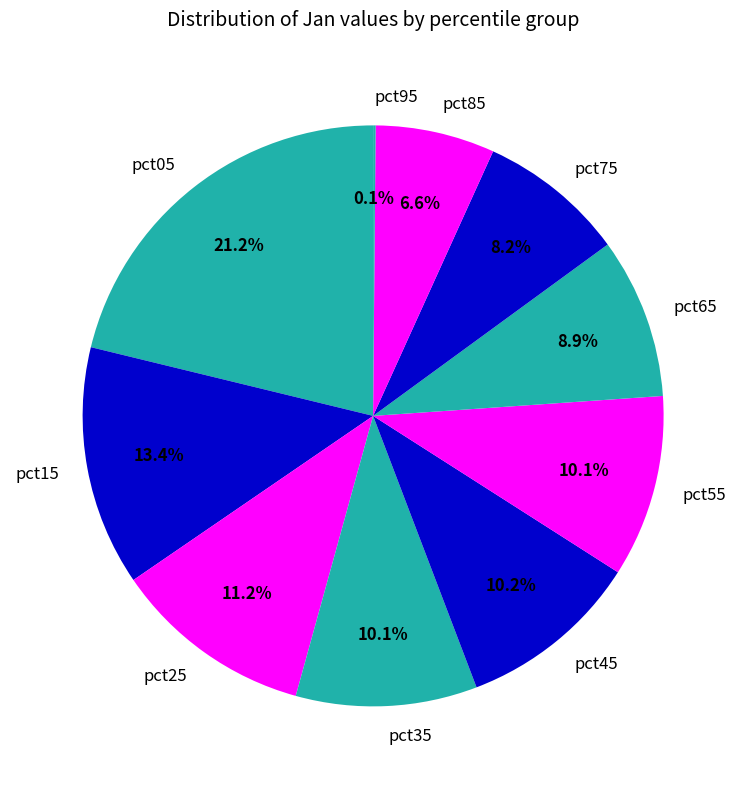

Which has a higher value, pct65 or pct35?

pct35